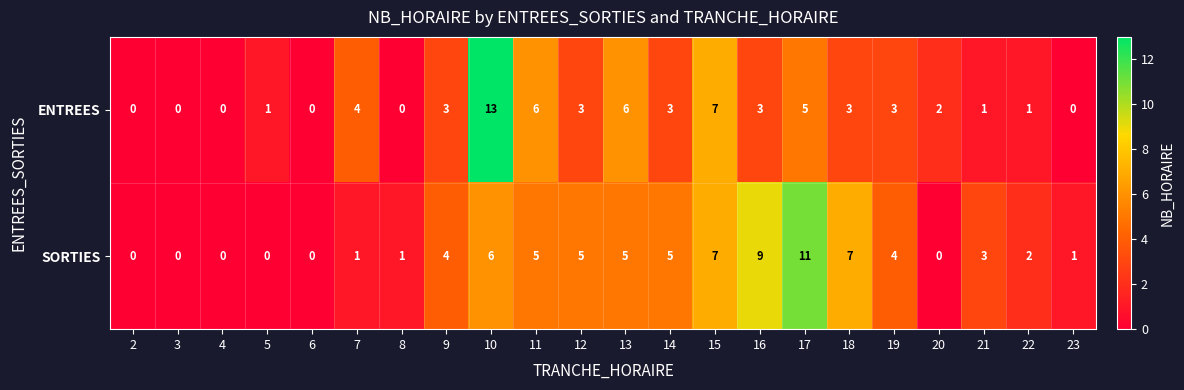

List the series in order of their overall mean, lowest first.

ENTREES, SORTIES